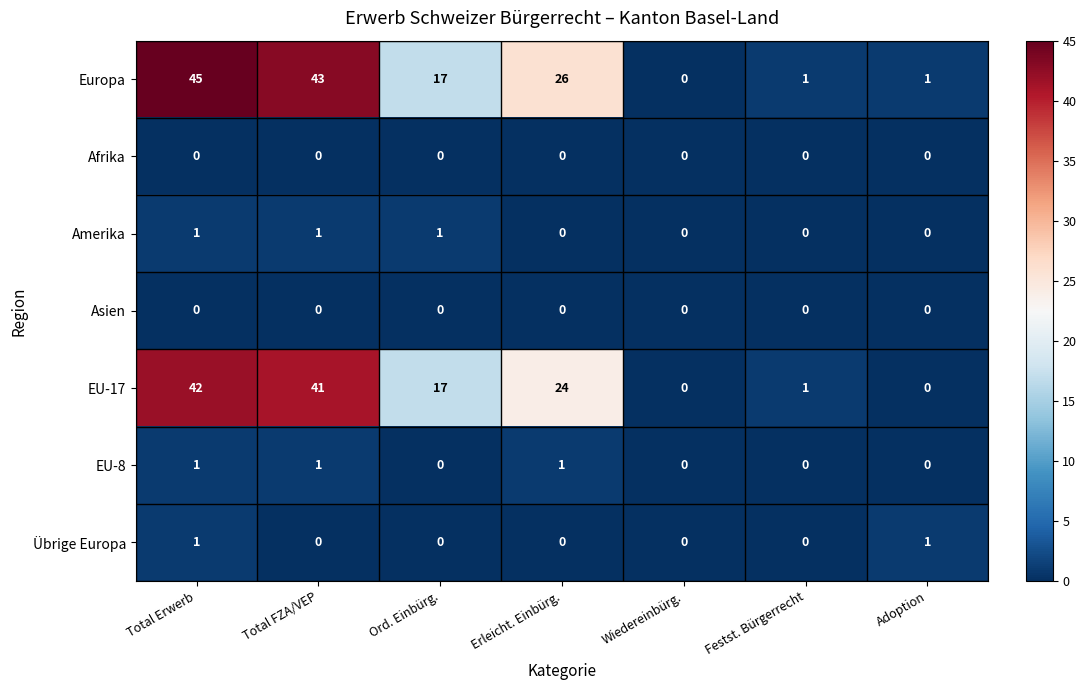

What value does the EU-17 series have at Erleicht. Einbürg.?

24